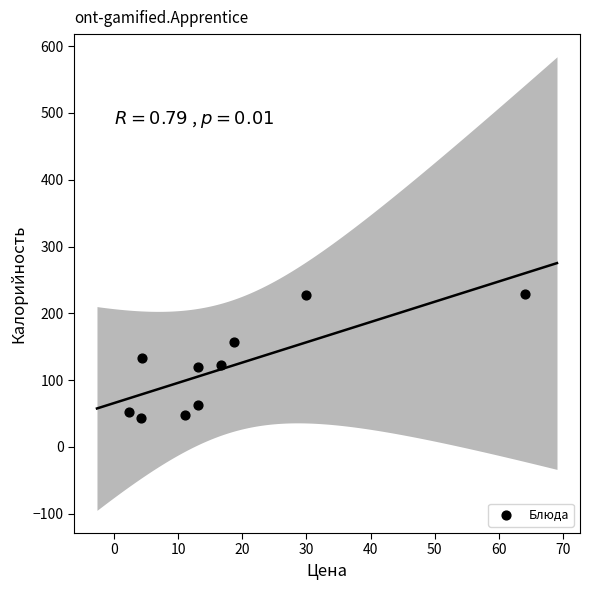

What is the average Y value?

119